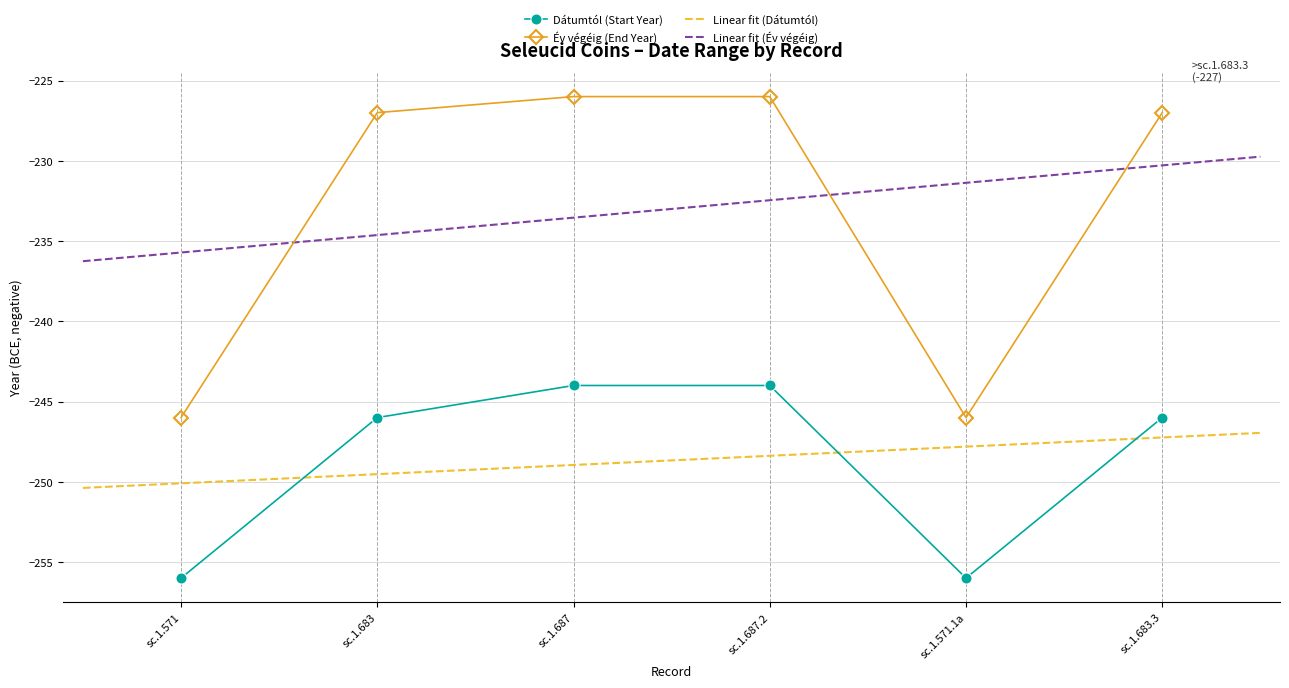

Is the value of Év végéig at sc.1.683 greater than the value of Dátumtól at sc.1.571?

Yes